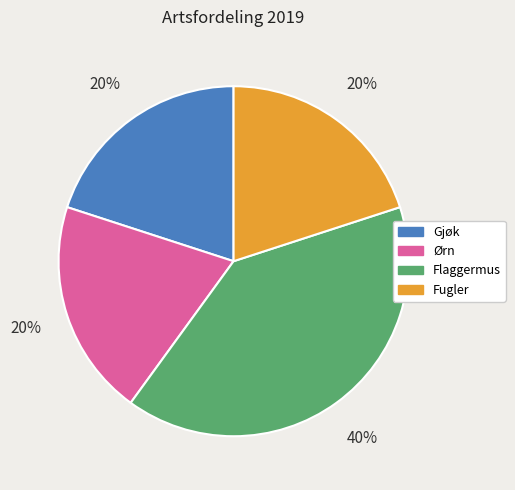

True or false: Ørn accounts for 20% of the total.

True